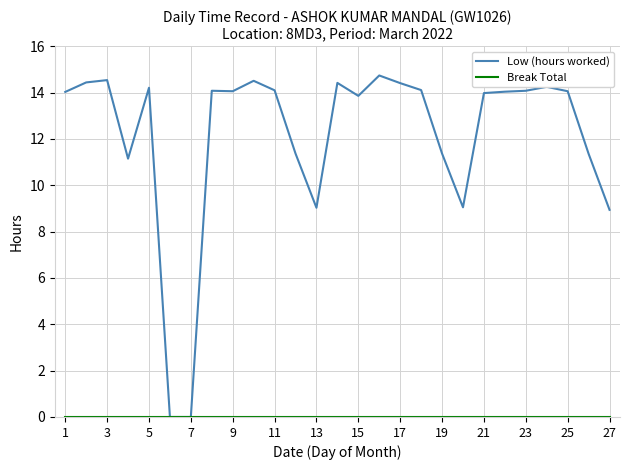

Which series has the largest total across all categories?

Low (hours worked)